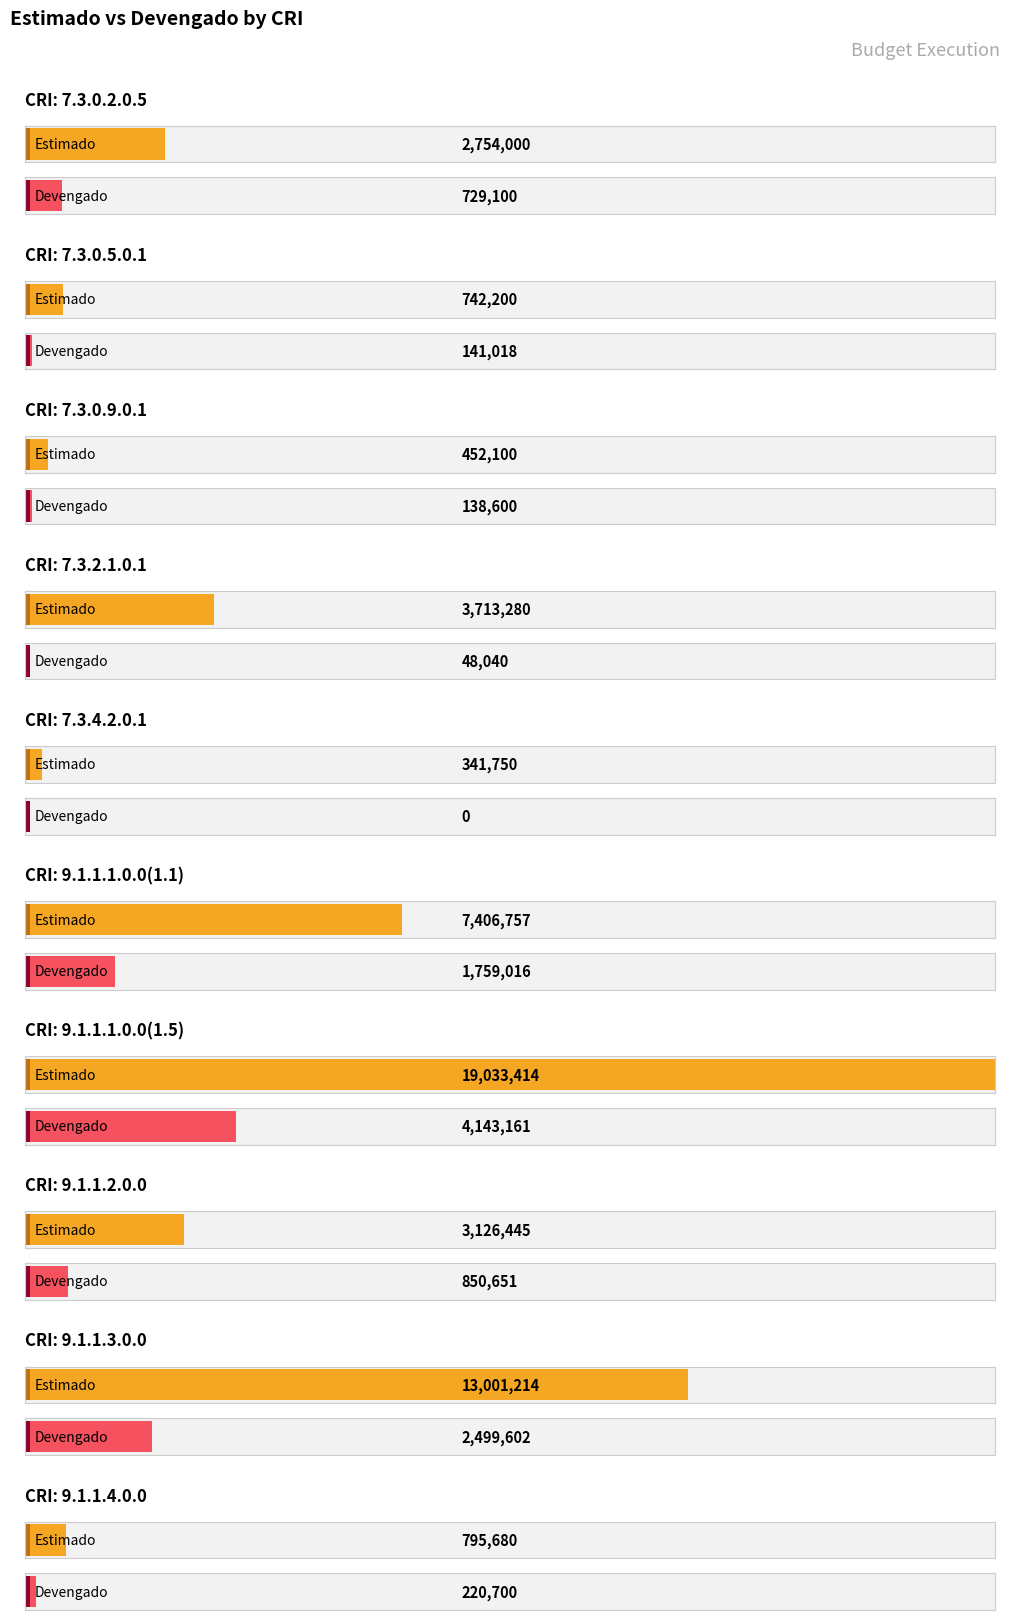

How many values in the Devengado series are below 729100?

5